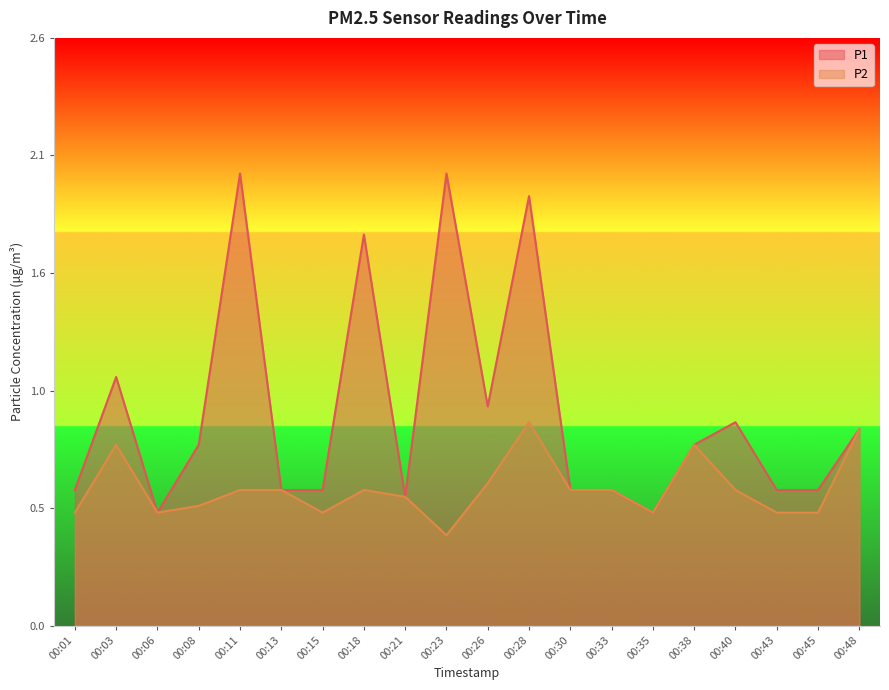

The value of P2 at 00:13 is 0.6. True or false?

True